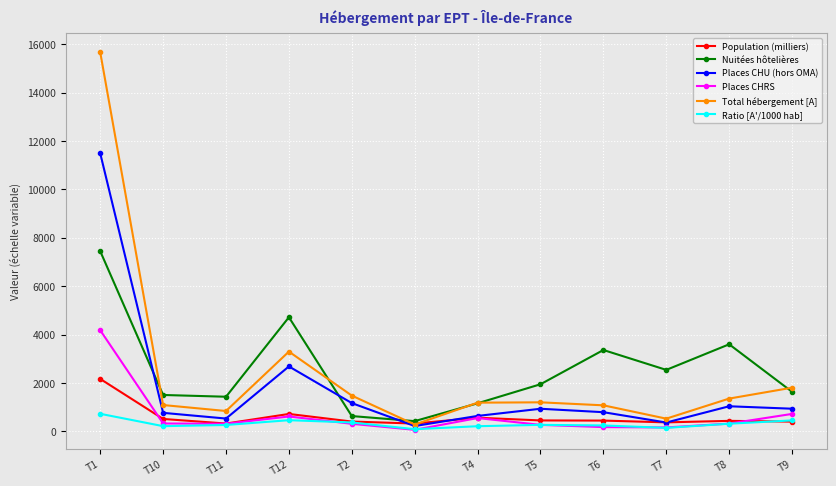

At which label does Places CHRS first exceed 318?

T1